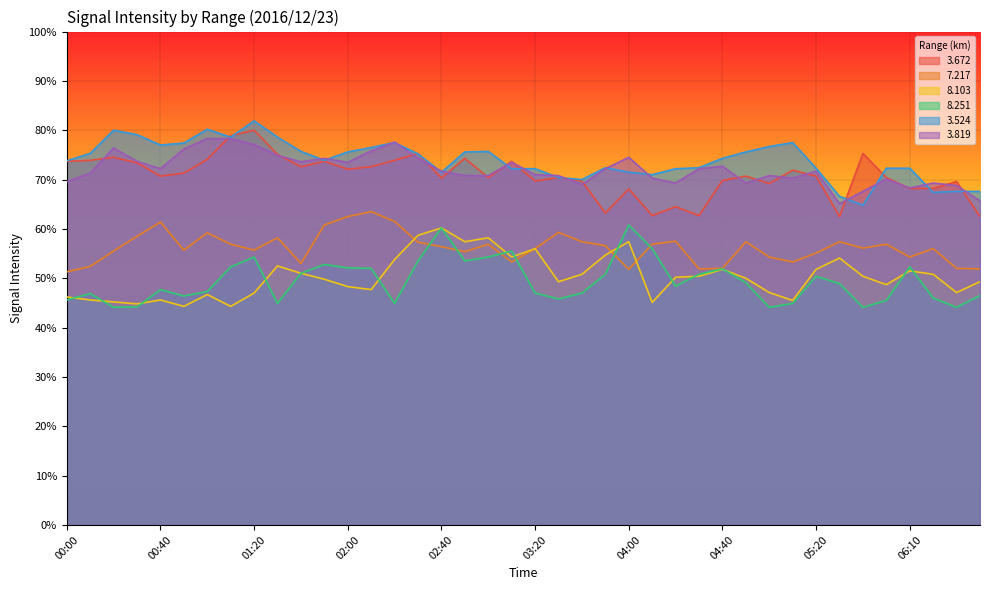

At how many categories does at least one series exceed 49?

40